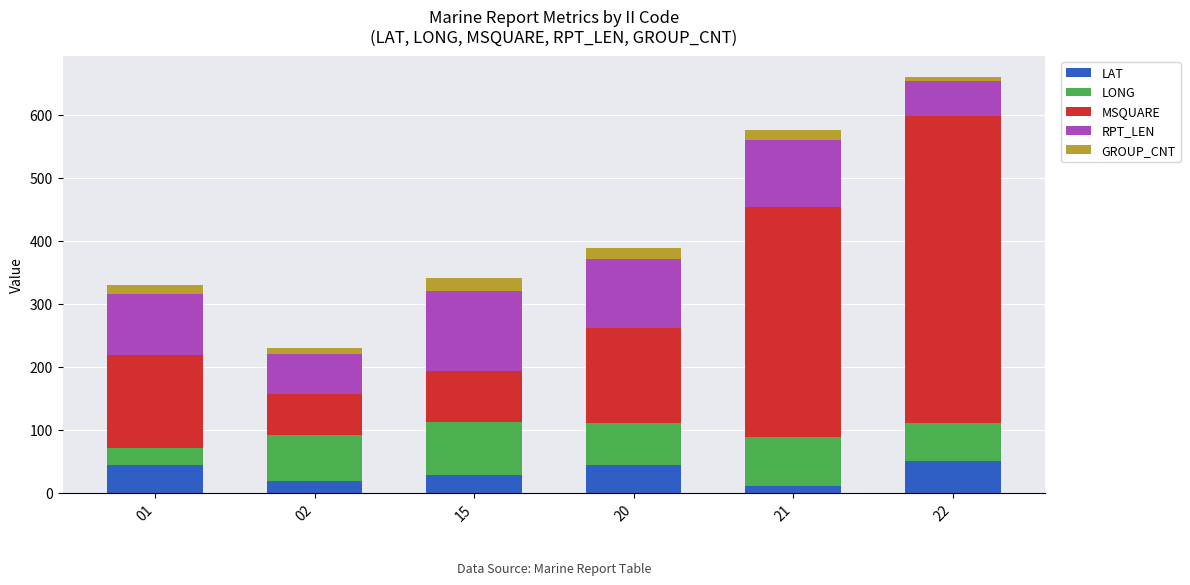

At which category is the sum across all series the highest?

22